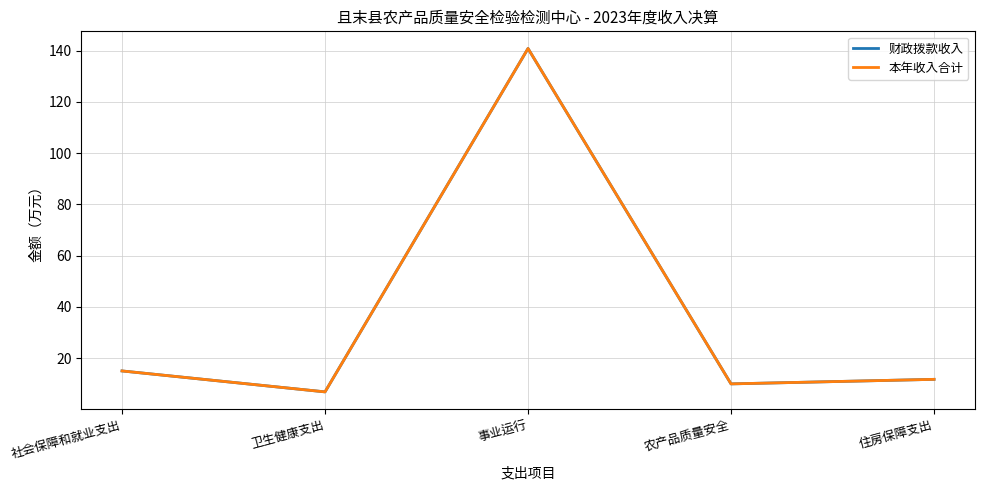

True or false: 财政拨款收入 and 本年收入合计 intersect in this chart.

False